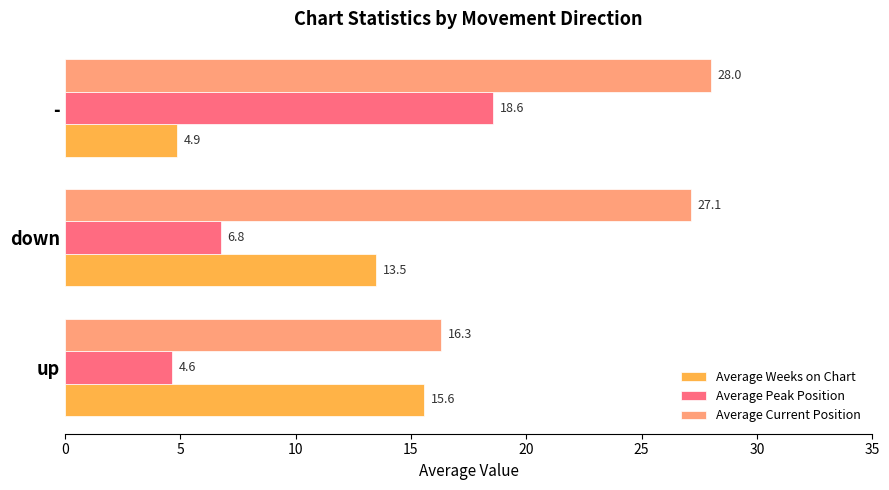

List the series in order of their peak value, lowest first.

Average Weeks on Chart, Average Peak Position, Average Current Position